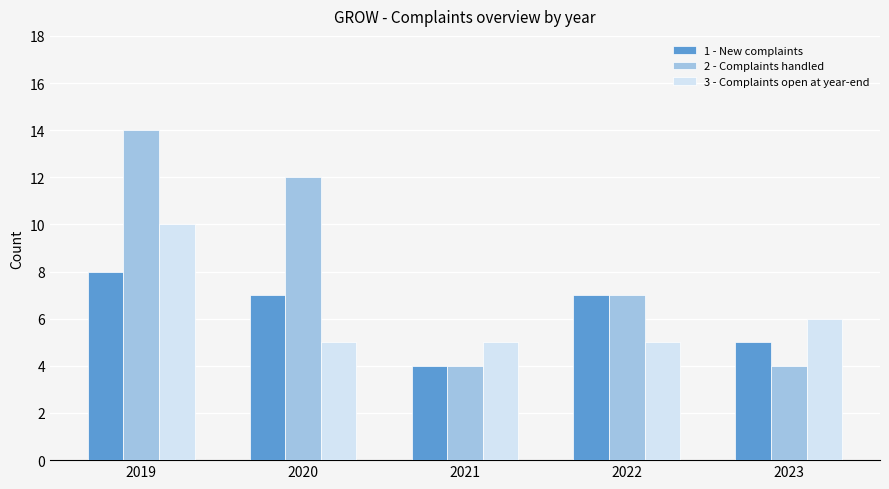

Reading right to left, what are all the values shown in this chart?

1 - New complaints: 5	7	4	7	8
2 - Complaints handled: 4	7	4	12	14
3 - Complaints open at year-end: 6	5	5	5	10